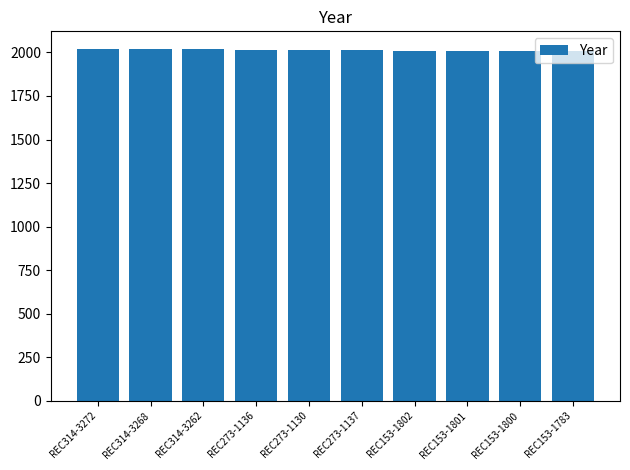

True or false: the data shows 559 at REC153-1802.

False